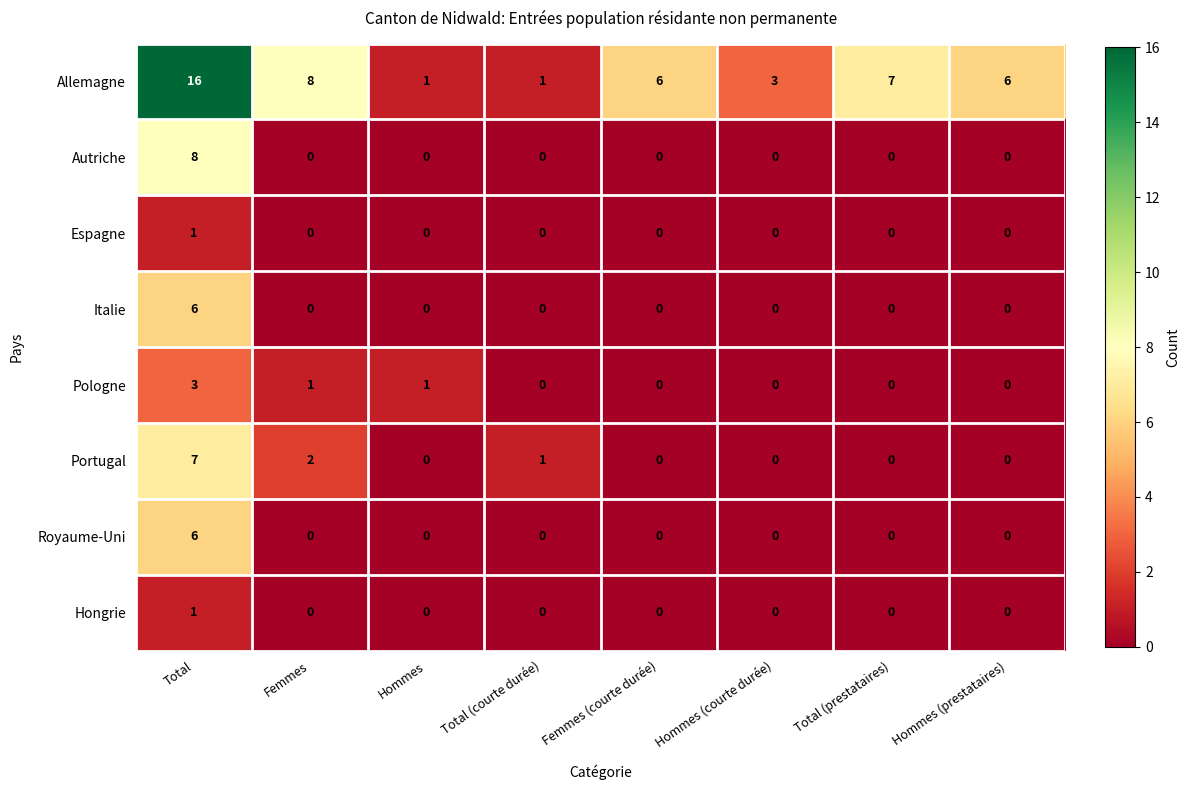

The Portugal series shows 7 at Total. True or false?

True